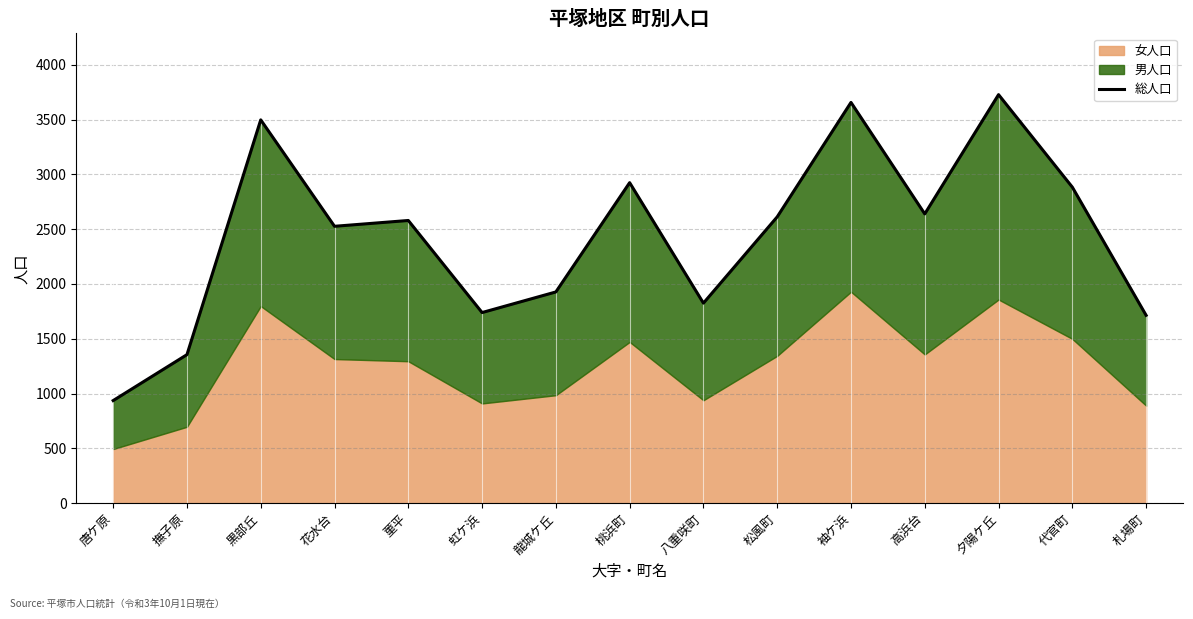

What is the difference between the maximum and minimum values?

2791